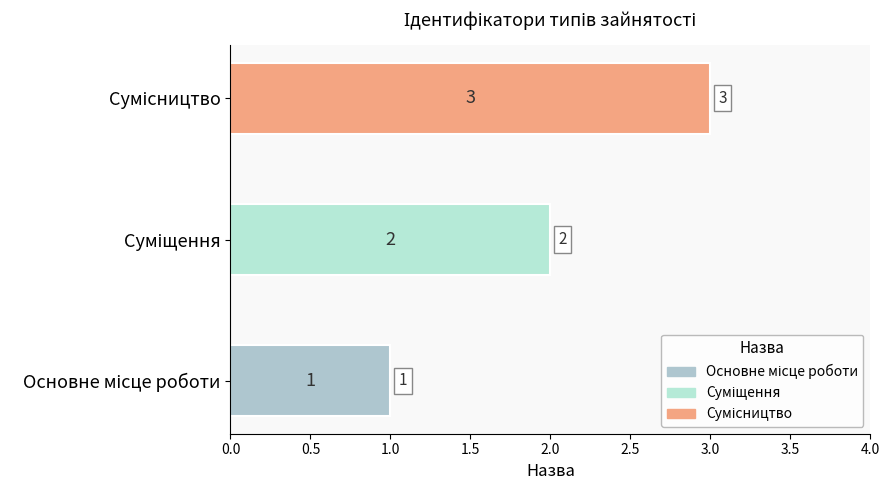

Count the values in the range 1 to 3.

3